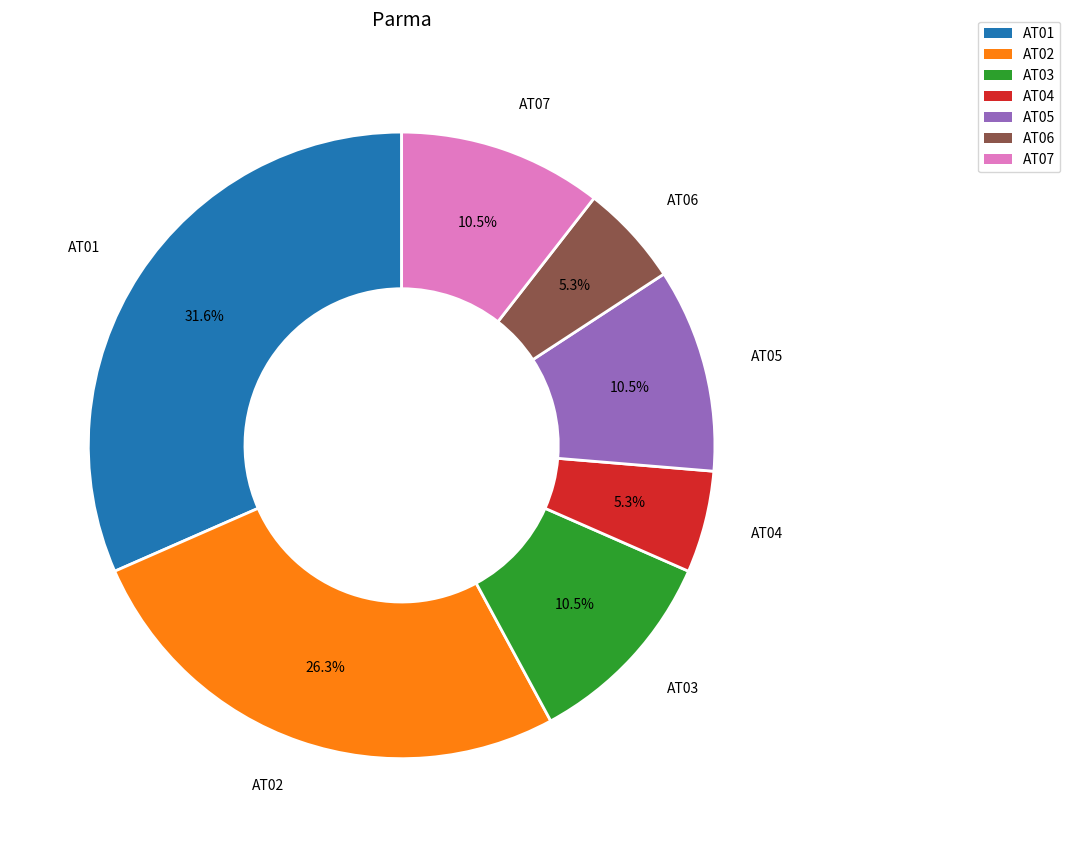

Approximately how many times larger is the value at AT01 compared to AT07?

3.0